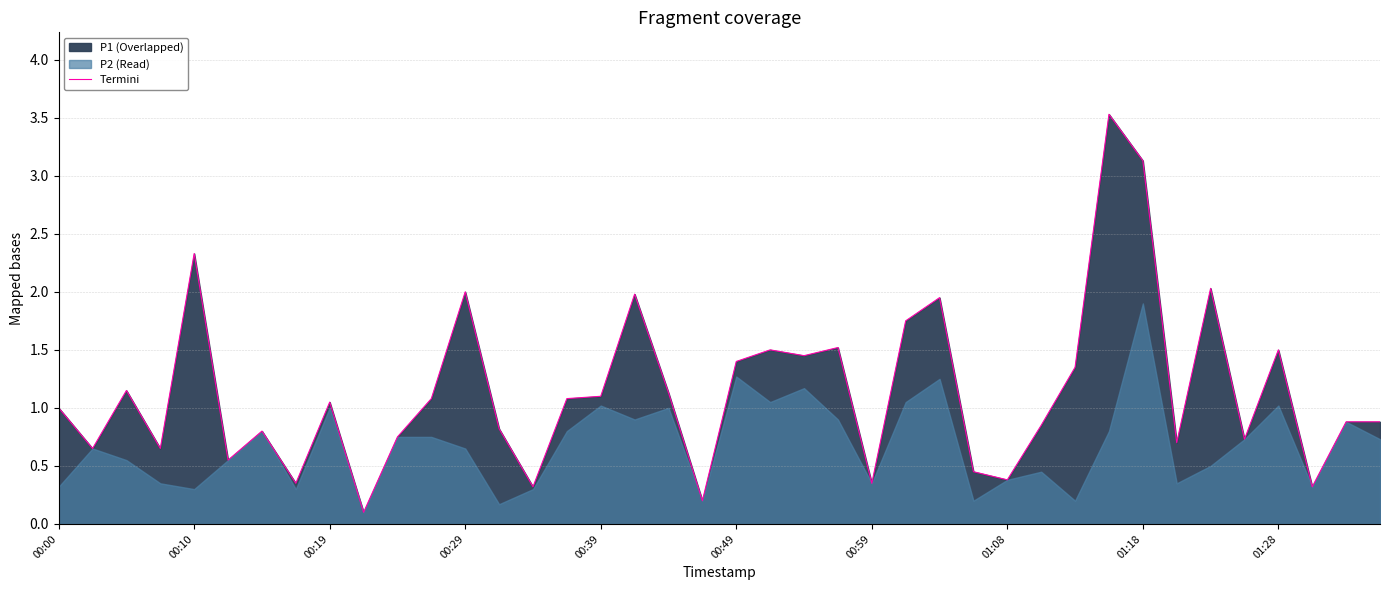

True or false: Termini has a value of 1.7 at 00:00.

False